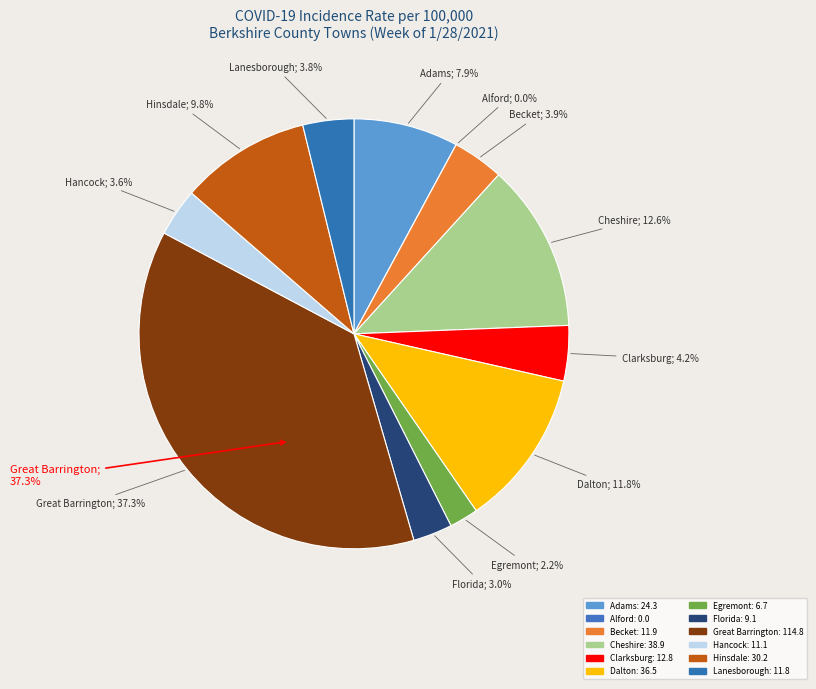

To the nearest percent, what is the difference between the Dalton and Lanesborough slice percentages?

8%